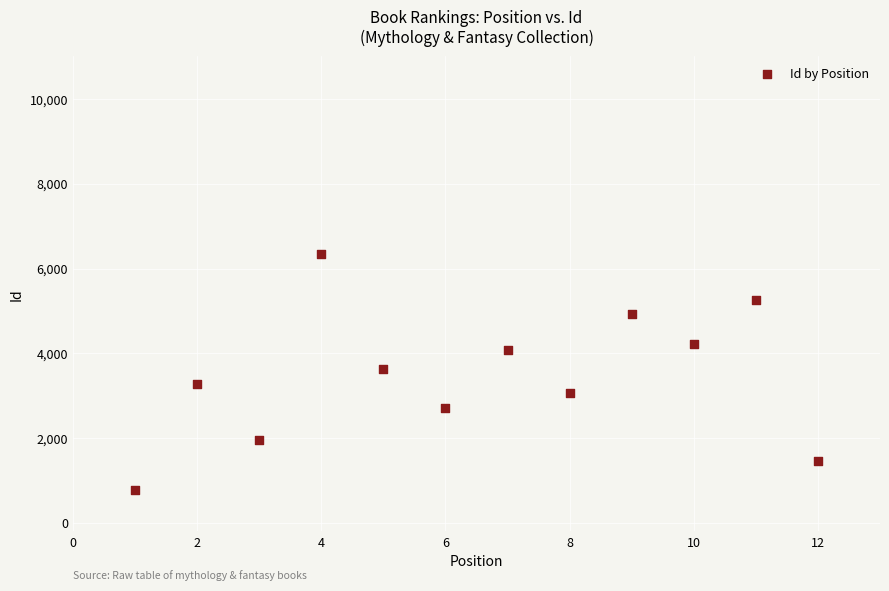

What is the average X value?

6